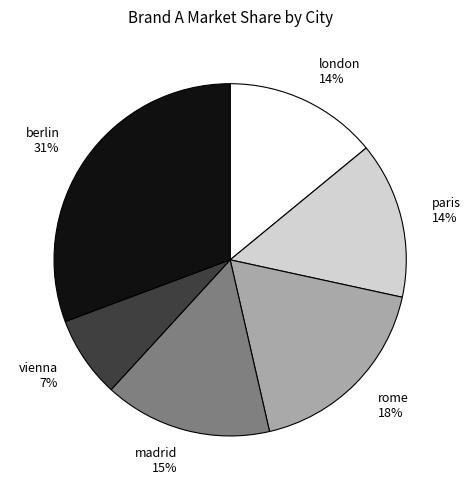

Is the sum of paris 14% and madrid 15% greater than half?

No